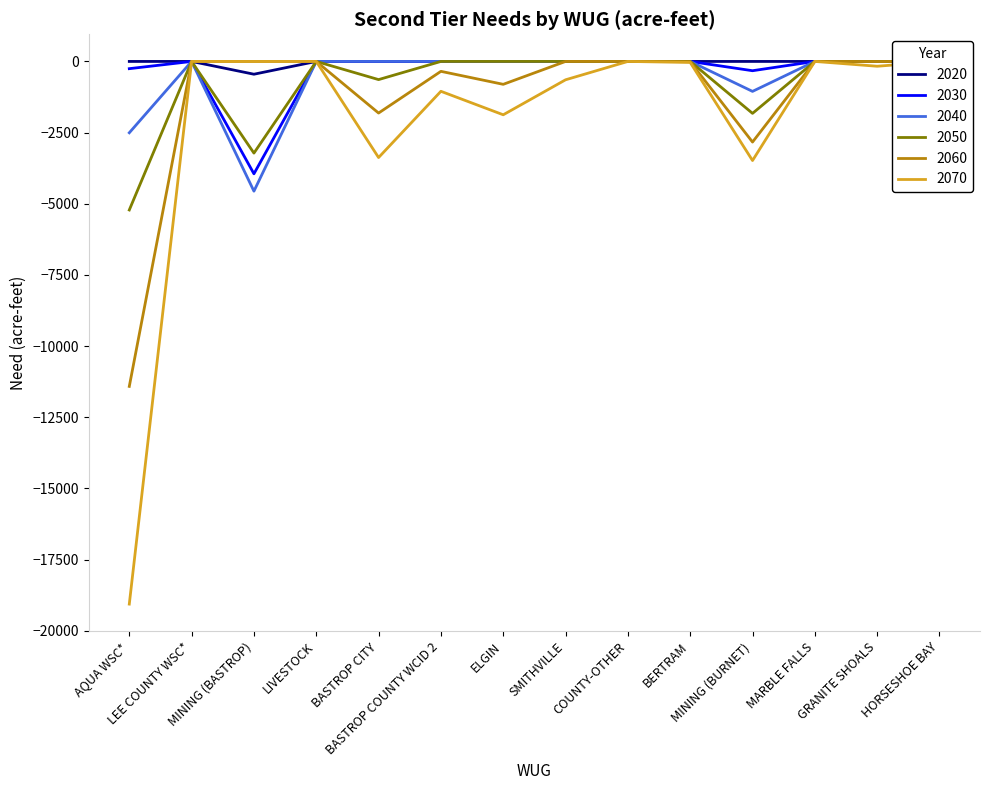

At which category is the sum across all series the highest?

LEE COUNTY WSC*